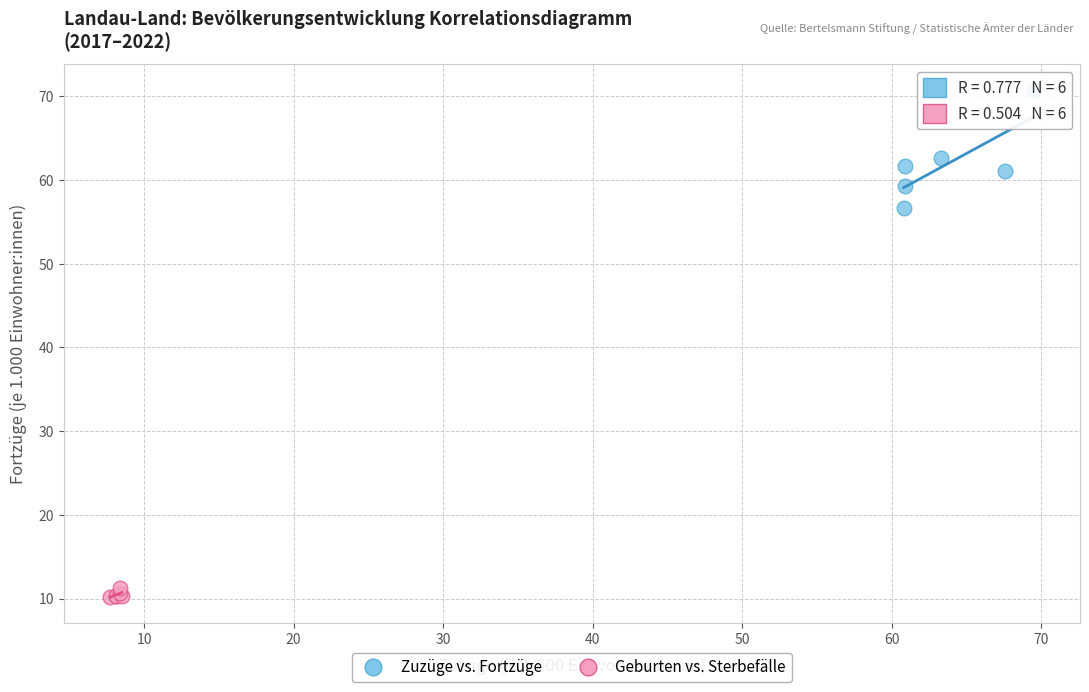

Which series reaches the maximum Y coordinate?

Zuzüge vs. Fortzüge